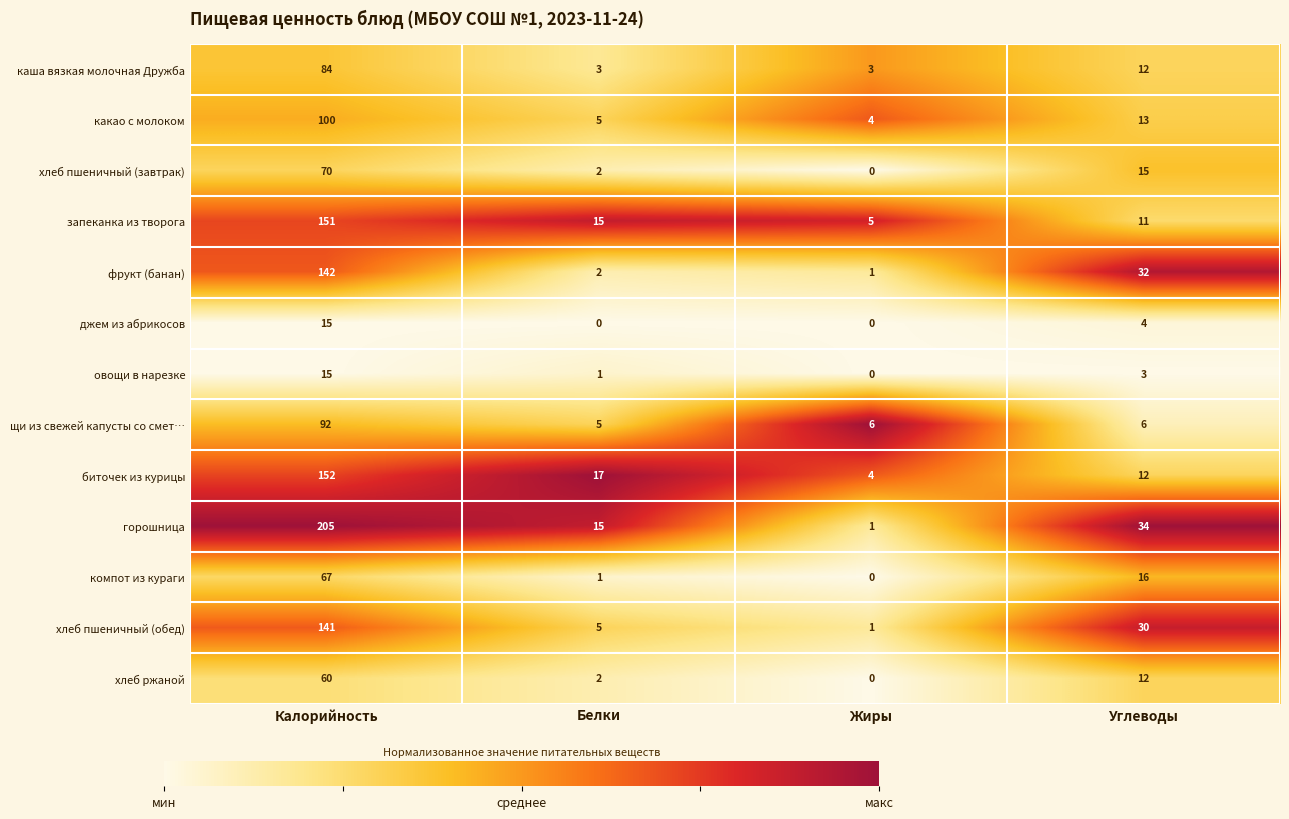

Which series changed the most between Белки and Углеводы?

фрукт (банан)